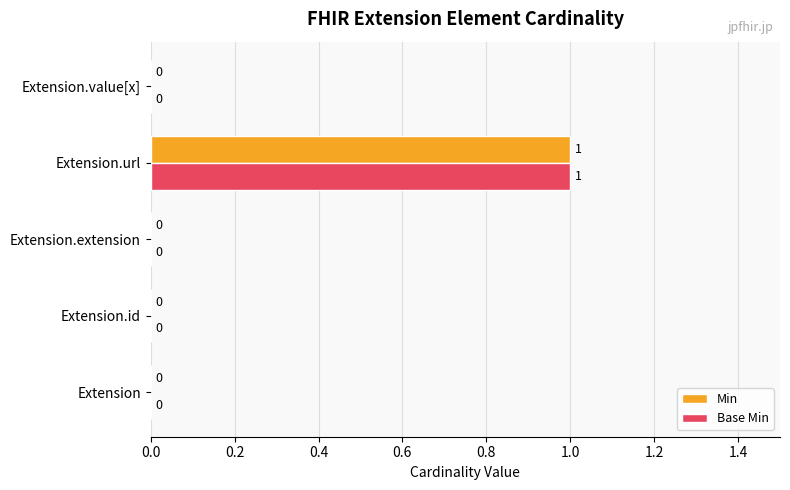

The Min series shows 0 at Extension.value[x]. True or false?

True